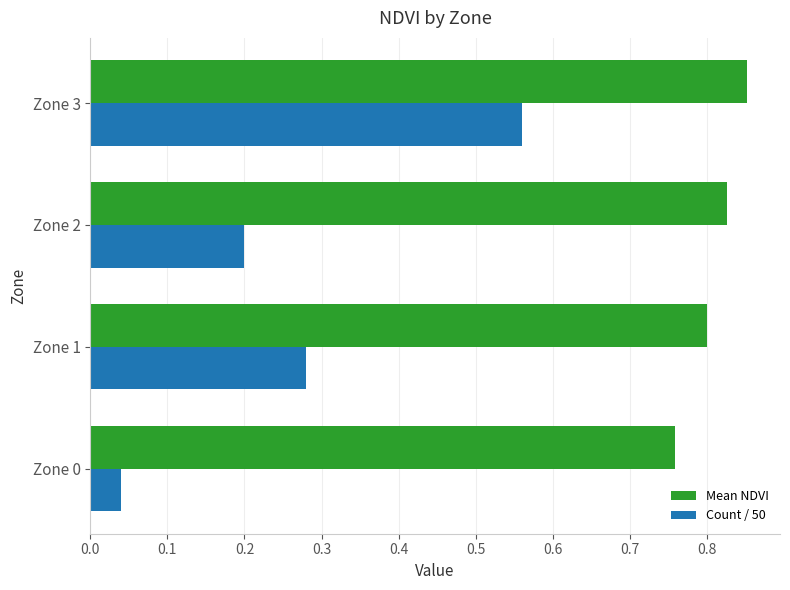

What is the sum of all Mean NDVI values?

3.2